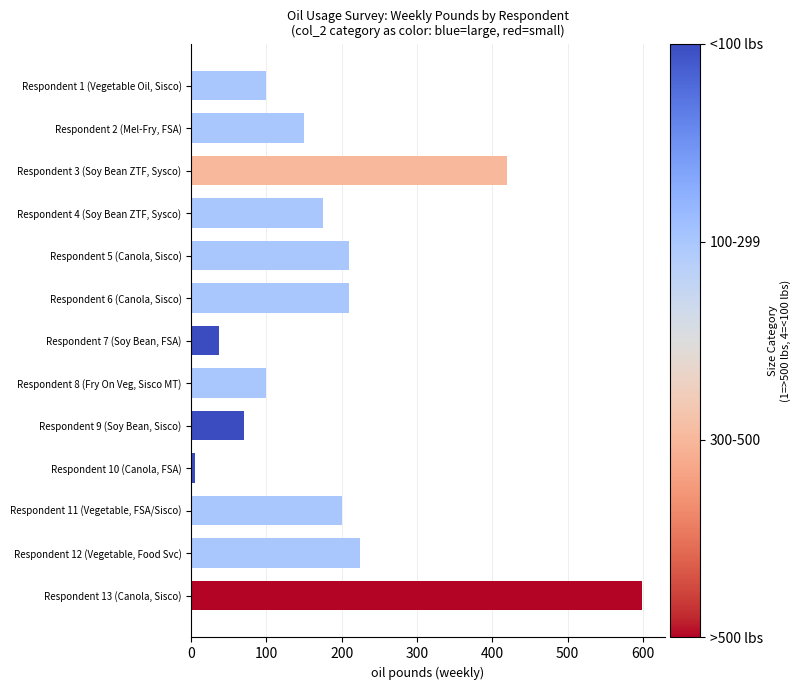

What is the label of the 5th bar from the top?

Respondent 5 (Canola, Sisco)